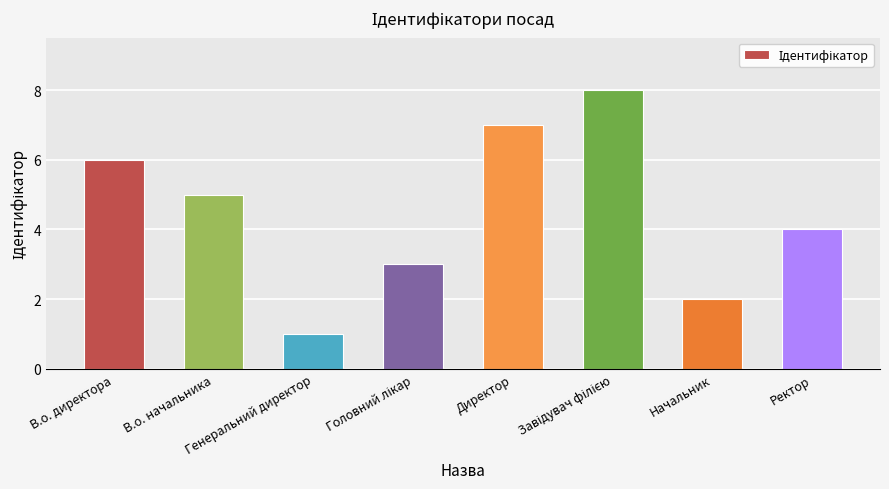

What value does the data have at Генеральний директор?

1